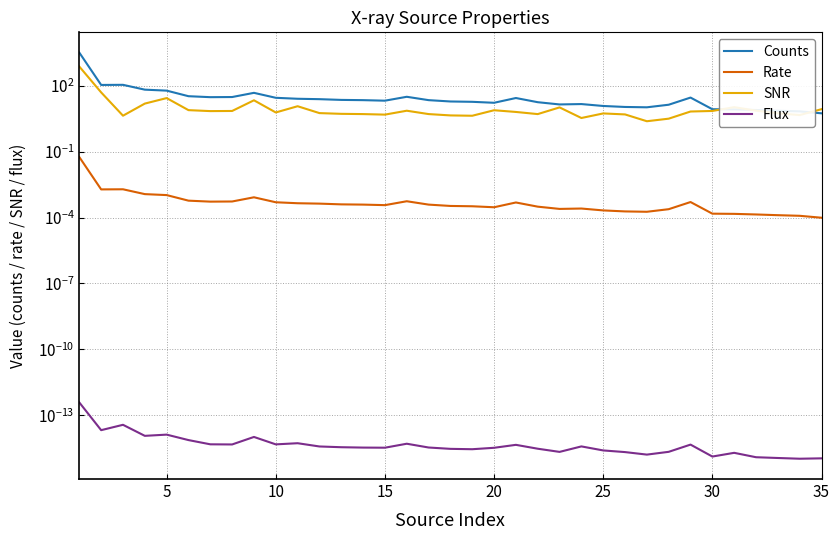

True or false: Flux and Rate intersect in this chart.

False